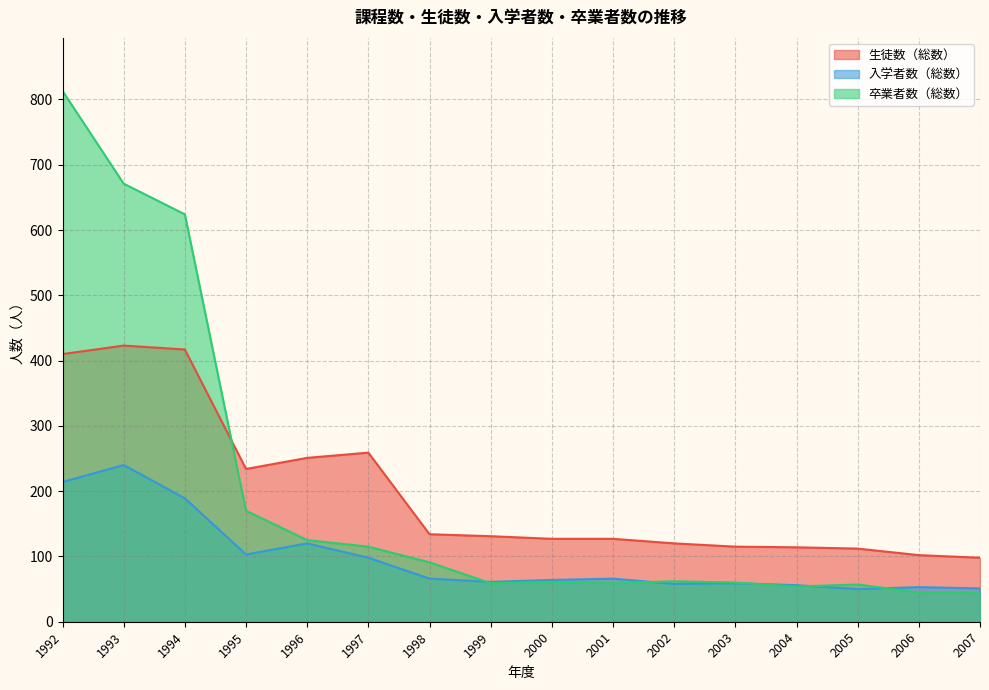

What is the difference between the second highest and minimum values in the 卒業者数（総数） series?

627